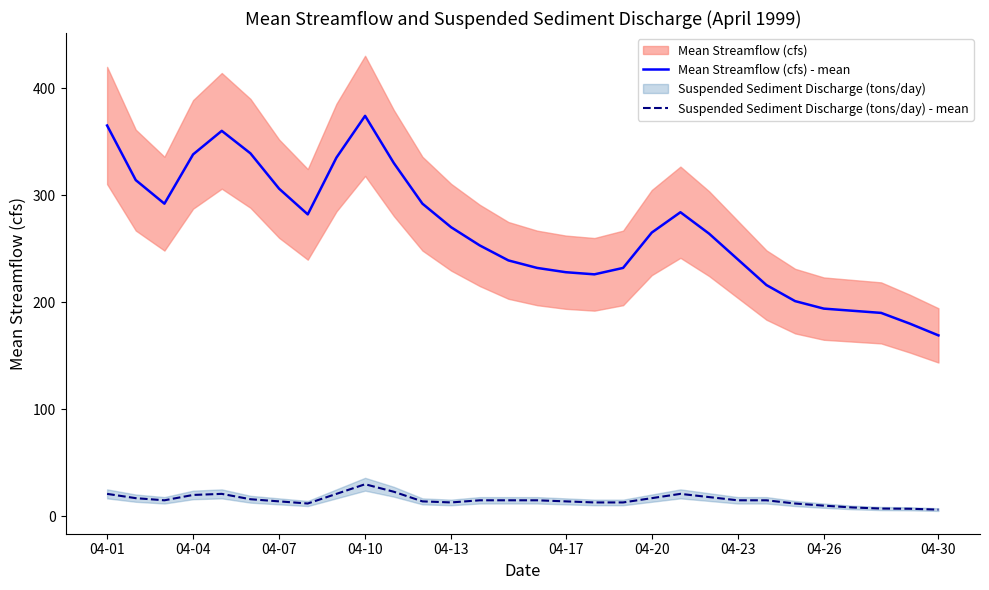

List the series in order of their peak value, lowest first.

Suspended Sediment Discharge (tons/day) - mean, Mean Streamflow (cfs) - mean